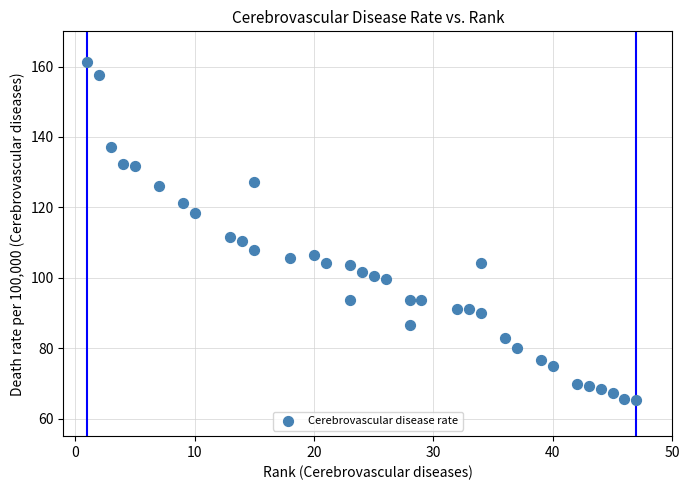

What Y value in the scatter plot is closest to 113?

111.6